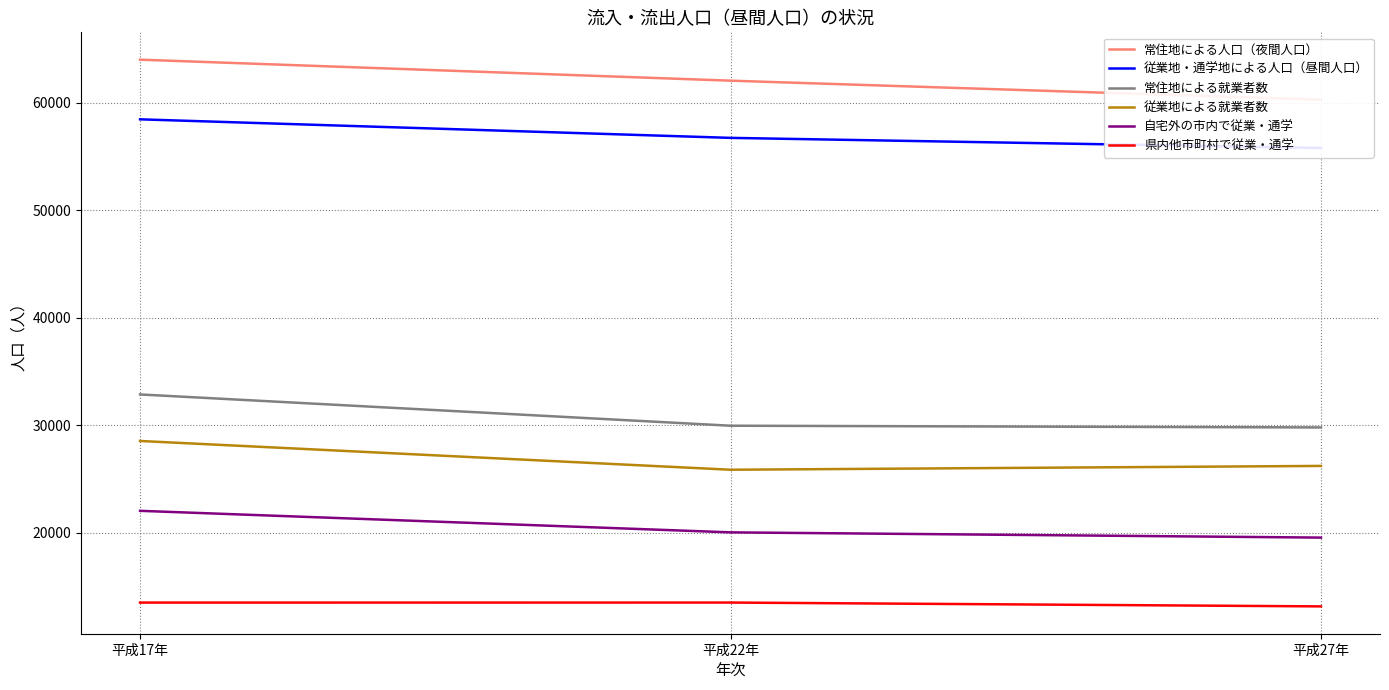

What is the total value across all series at 平成22年?

208198